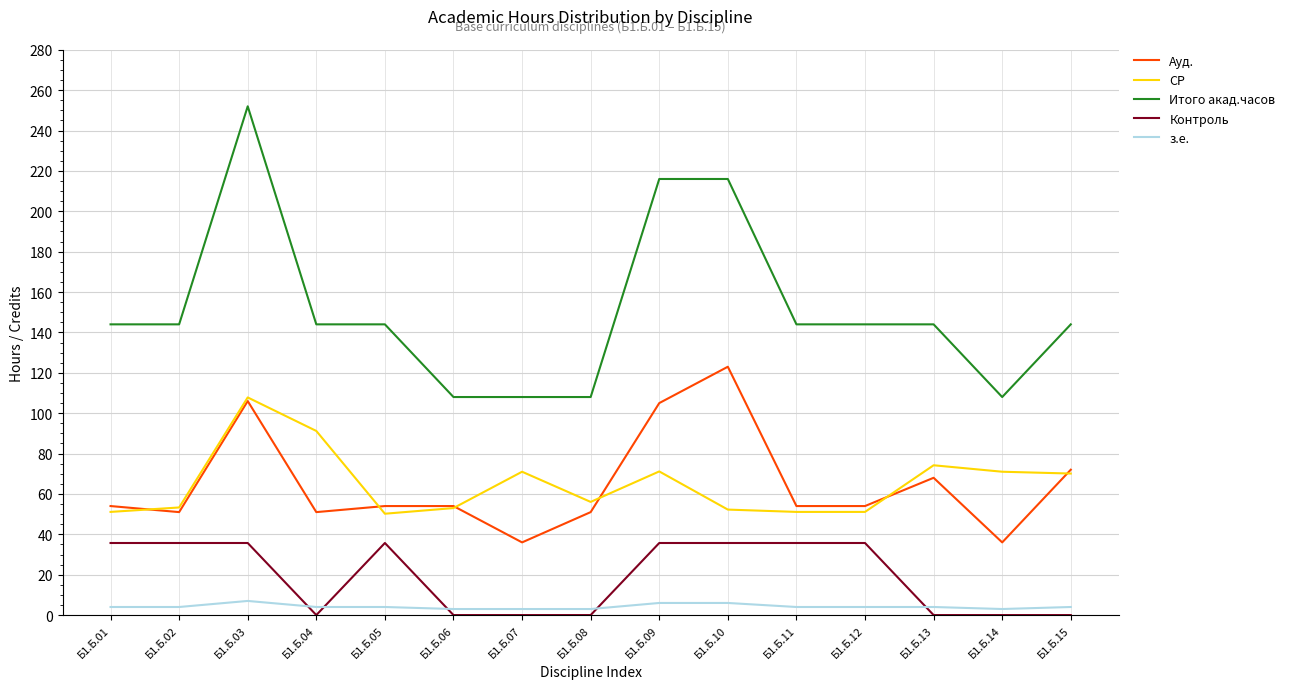

What is the difference between the highest and lowest values at Б1.Б.12?

140.0